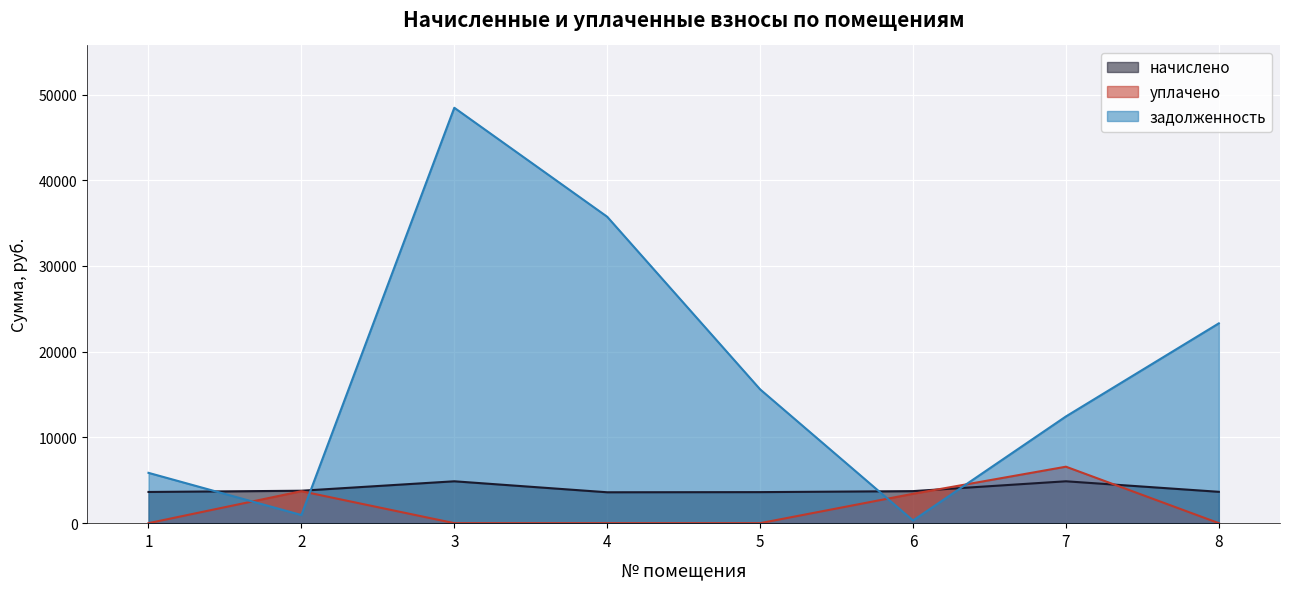

In задолженность, how many points are higher than both neighbors (excluding endpoints)?

1